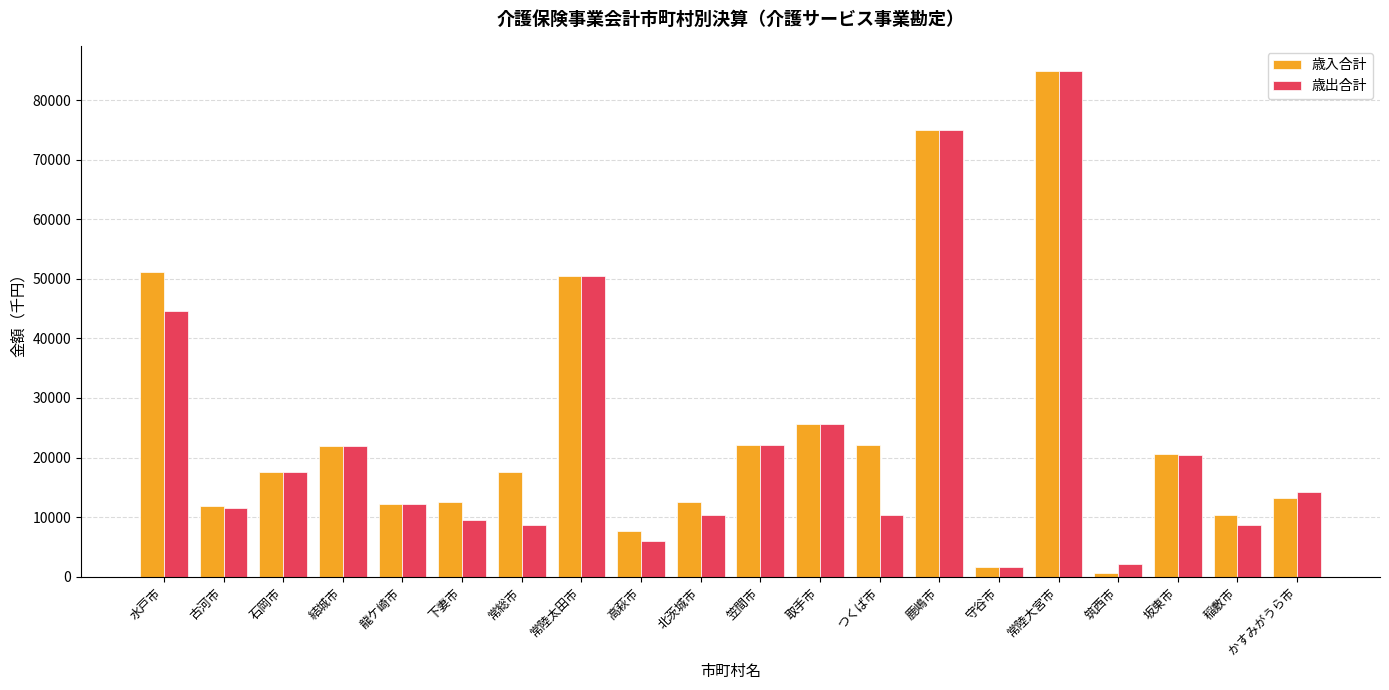

What position from the left is 常総市?

7